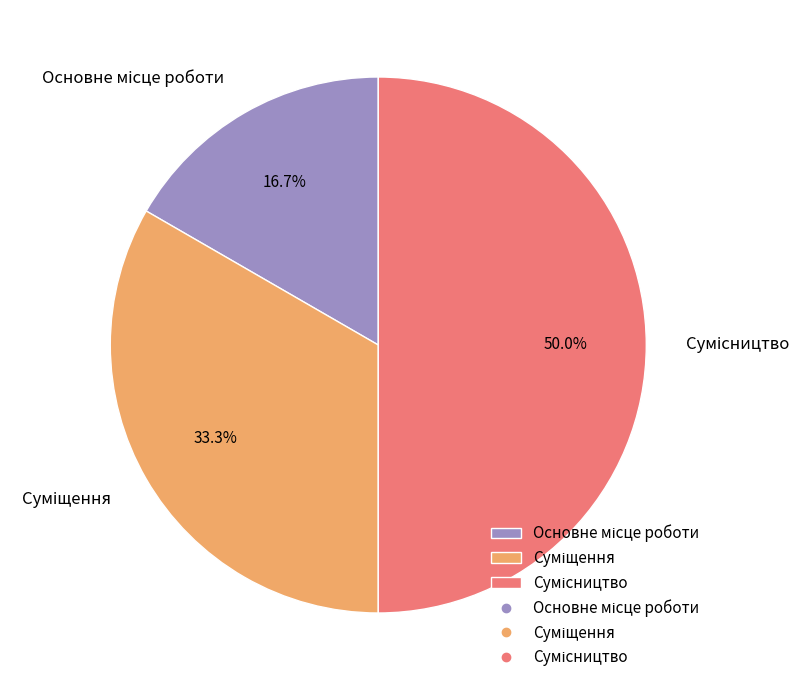

How many segments does this pie chart have?

3